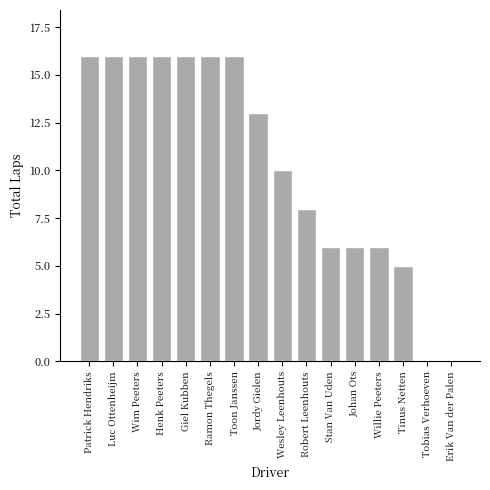

Is it true that the value at Jordy Gielen is 13?

True